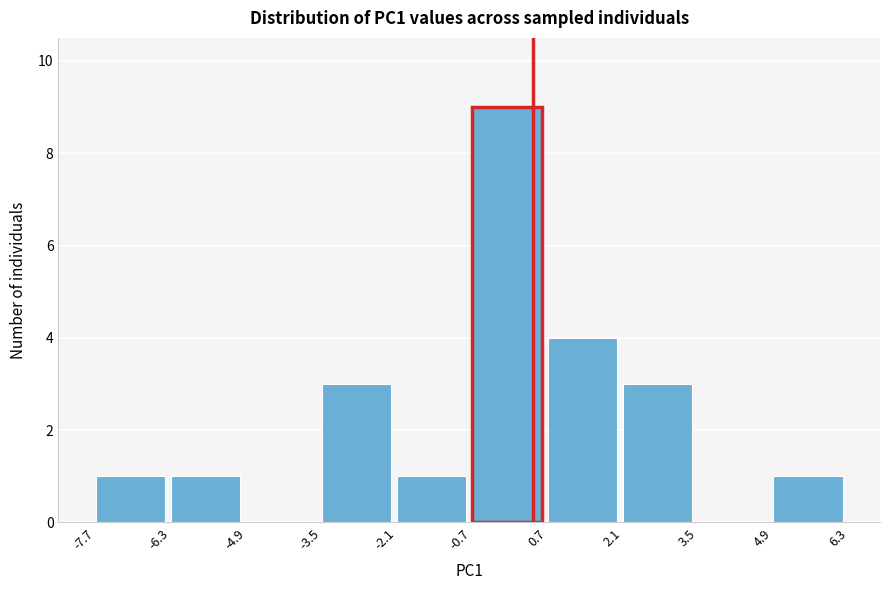

Reading left to right, list every bar in this chart as the range it spans on the x-axis followed by its height. The values are not printed on the chart, so give them approximately, as read against the axis.

-7.7 to -6.3: 1
-6.3 to -4.9: 1
-4.9 to -3.5: 0
-3.5 to -2.1: 3
-2.1 to -0.7: 1
-0.7 to 0.7: 9
0.7 to 2.1: 4
2.1 to 3.5: 3
3.5 to 4.9: 0
4.9 to 6.3: 1